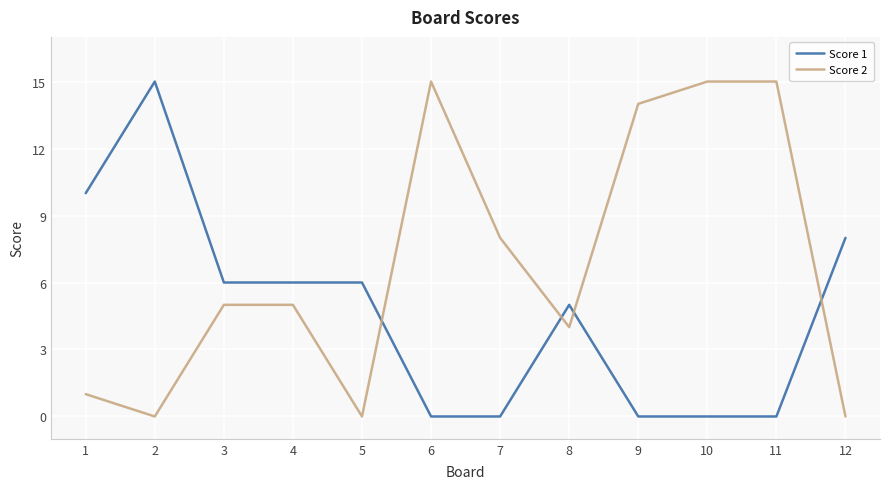

What is the greatest value displayed?

15